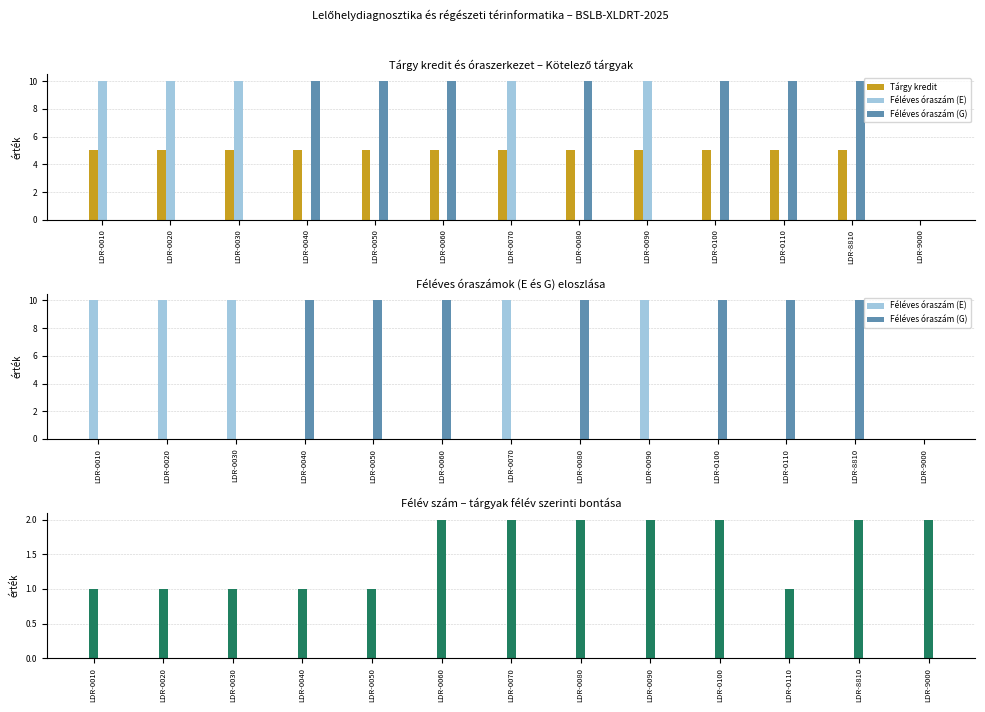

Are the bars grouped side by side (vs. stacked)?

Yes